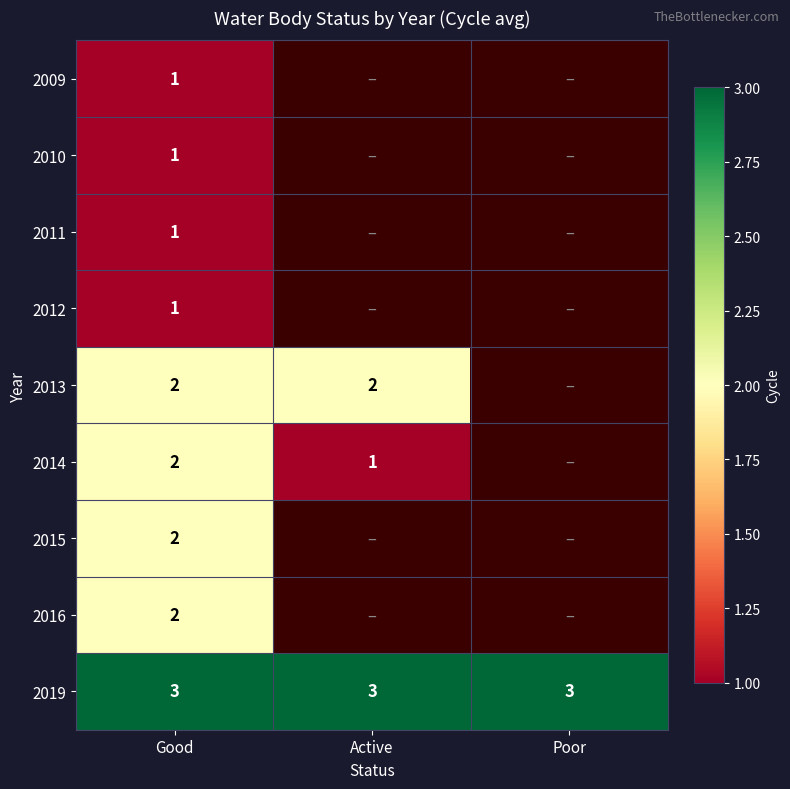

True or false: 2010 has a value of 1.4 at Good.

False